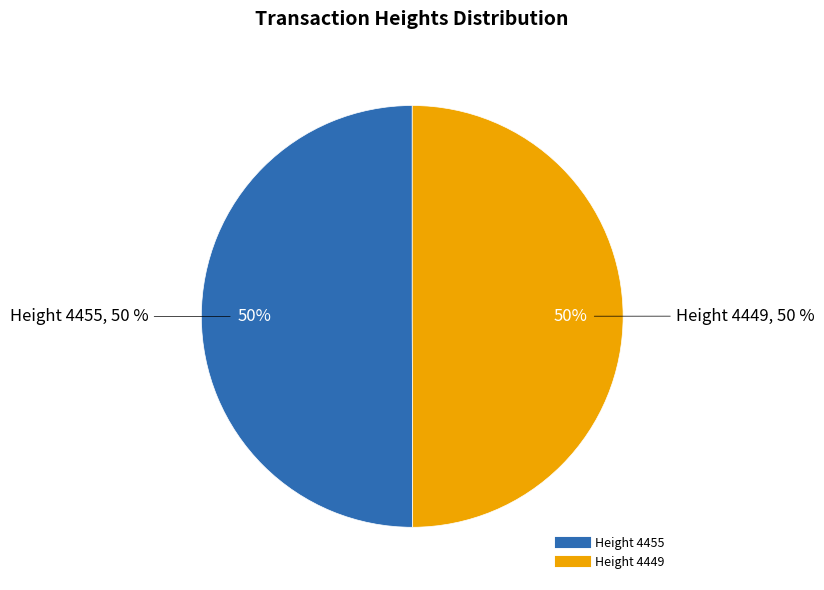

How many slices are in this pie chart?

2